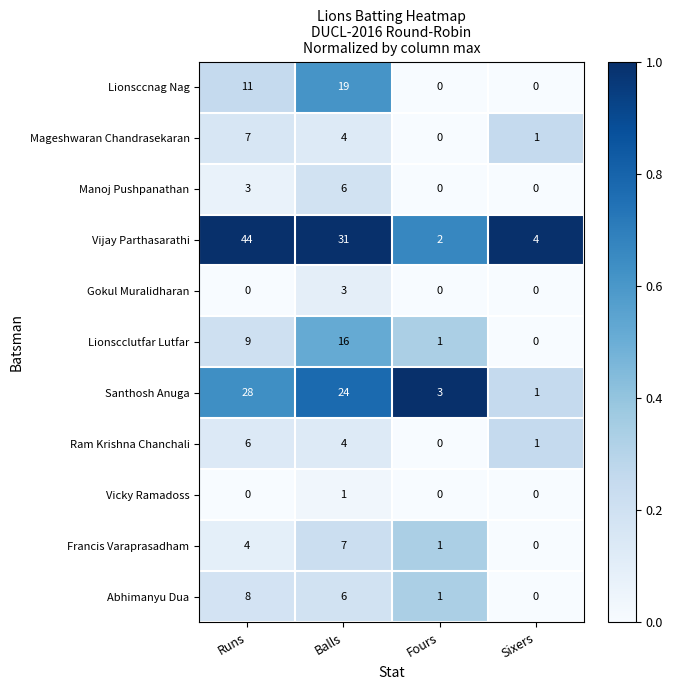

What is the difference between the second highest and minimum values in the Vijay Parthasarathi series?

29